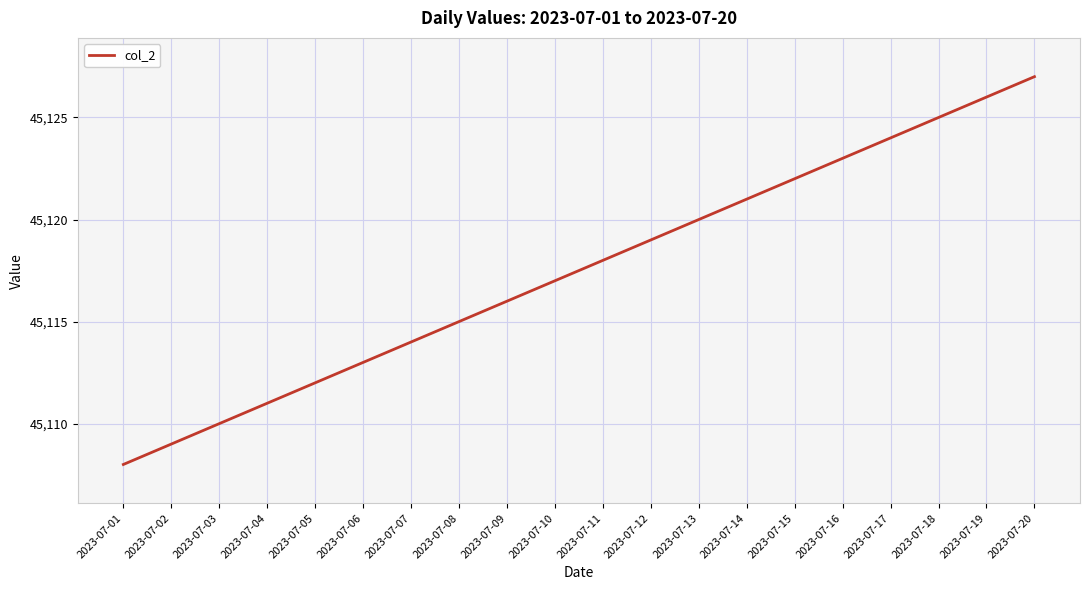

What is the ratio of the value at 2023-07-04 to the value at 2023-07-16?

1.0